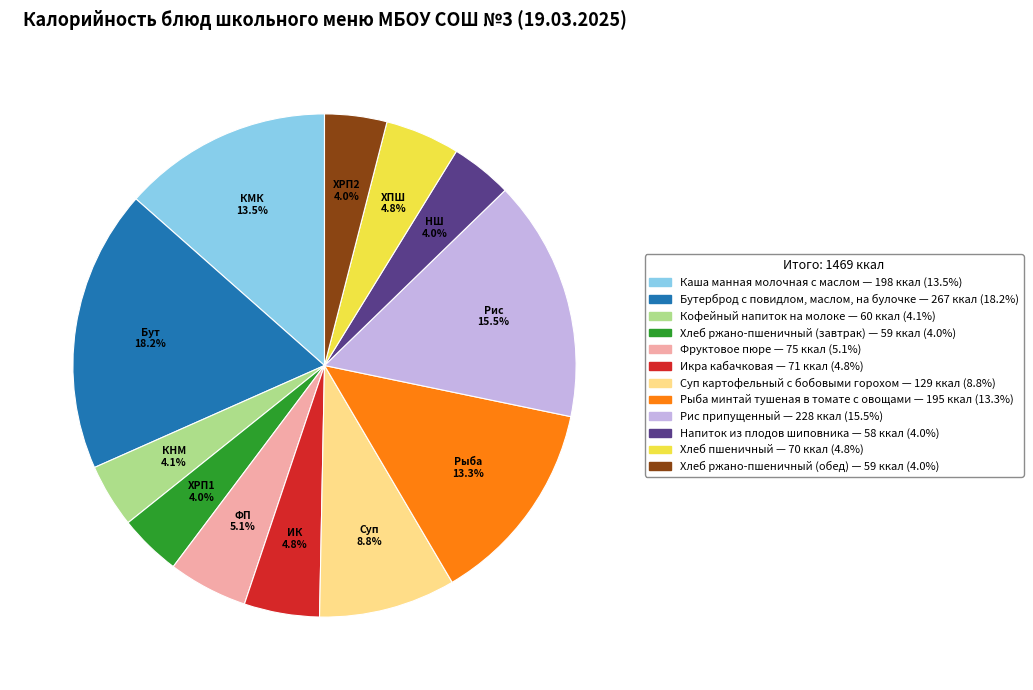

Is it true that Икра кабачковая is 5% of the pie?

True